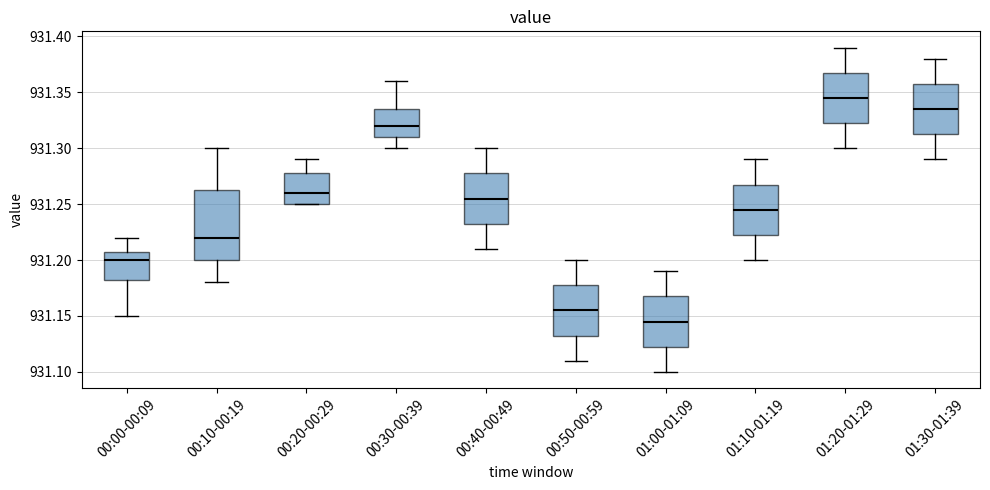

Reading left to right, transcribe this box plot: for each box, give where its median line is, the range the box spans, and where its two whiskers end, as read against the y-axis. The values are not printed on the chart, so give them approximately, as read against the axis.

00:00-00:09: median 931.200, box 931.185 to 931.210, whiskers 931.150 to 931.220
00:10-00:19: median 931.220, box 931.200 to 931.265, whiskers 931.180 to 931.300
00:20-00:29: median 931.260, box 931.250 to 931.280, whiskers 931.250 to 931.290
00:30-00:39: median 931.320, box 931.310 to 931.335, whiskers 931.300 to 931.360
00:40-00:49: median 931.255, box 931.235 to 931.280, whiskers 931.210 to 931.300
00:50-00:59: median 931.155, box 931.135 to 931.180, whiskers 931.110 to 931.200
01:00-01:09: median 931.145, box 931.125 to 931.170, whiskers 931.100 to 931.190
01:10-01:19: median 931.245, box 931.225 to 931.270, whiskers 931.200 to 931.290
01:20-01:29: median 931.345, box 931.325 to 931.370, whiskers 931.300 to 931.390
01:30-01:39: median 931.335, box 931.315 to 931.360, whiskers 931.290 to 931.380